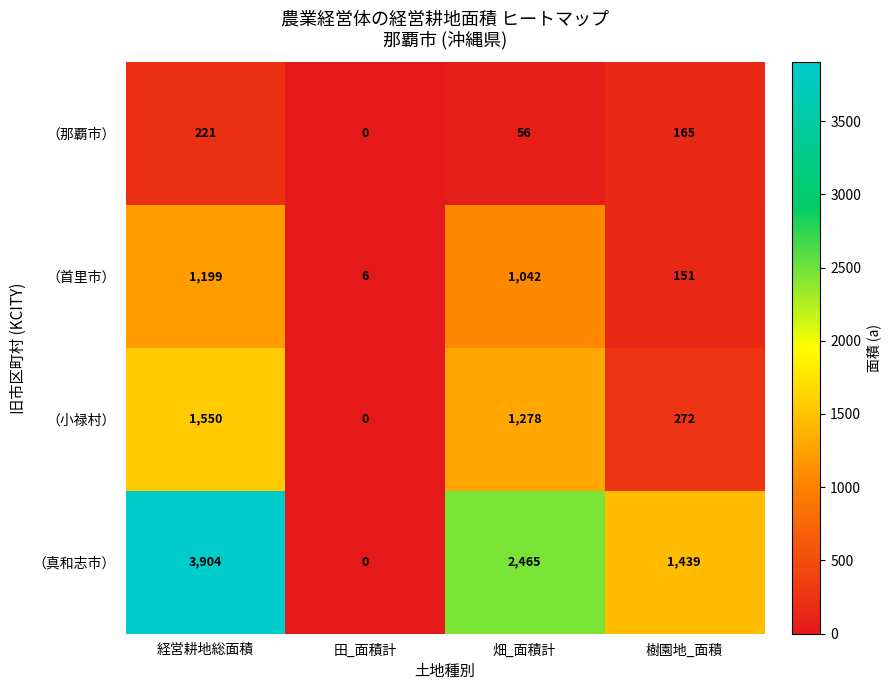

Is it true that （小禄村） equals 763 at 畑_面積計?

False